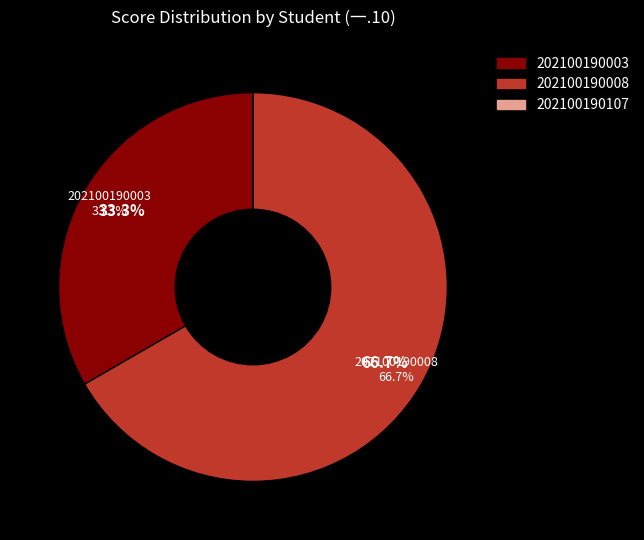

Which slice is the smallest?

202100190107